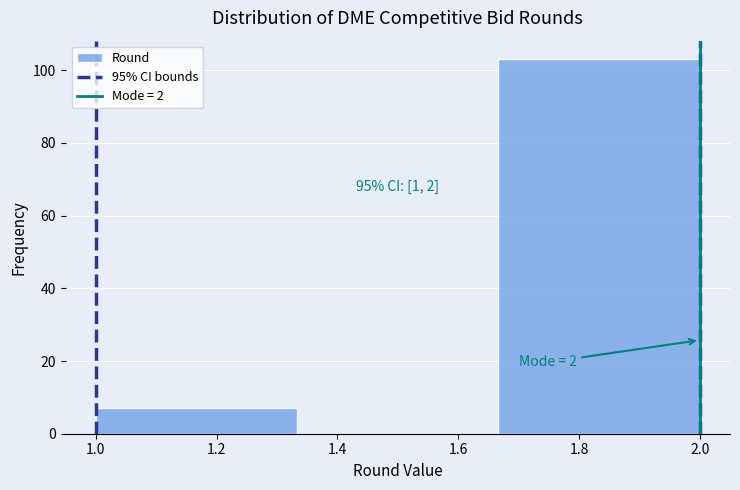

Over which range of the x-axis is the bar tallest?

1.66 to 2.00